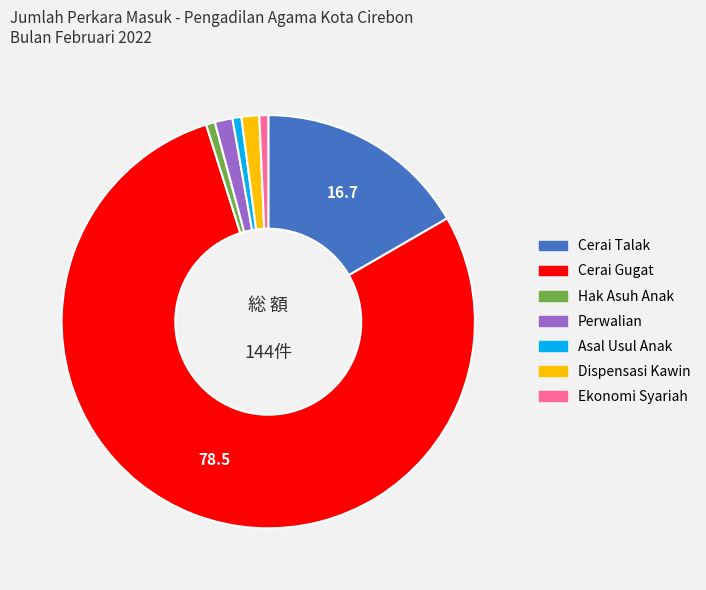

Approximately how many times larger is the value at Cerai Gugat compared to Dispensasi Kawin?

56.5